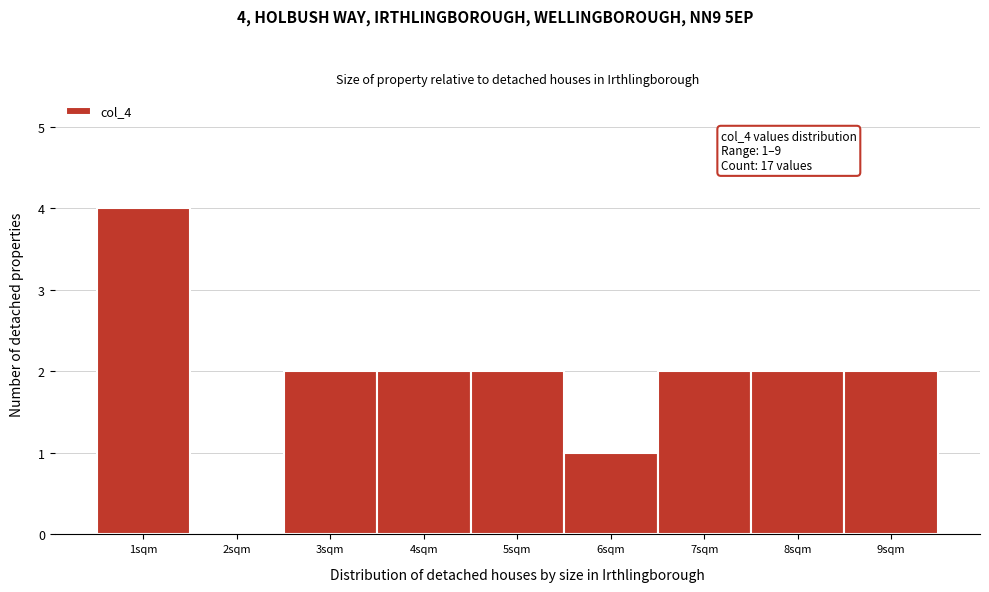

Over which range of the x-axis is the bar tallest?

0.5 to 1.5